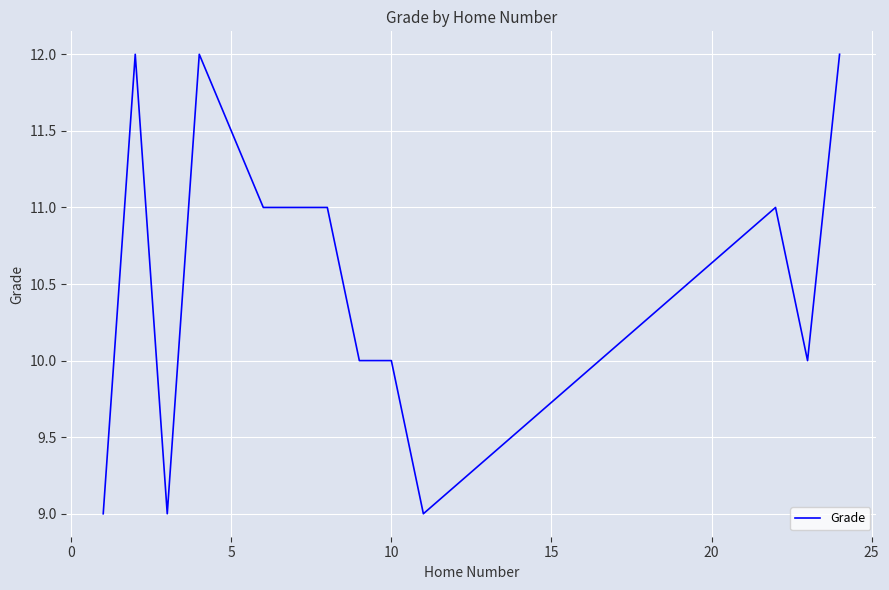

What is the minimum value shown in the chart?

9